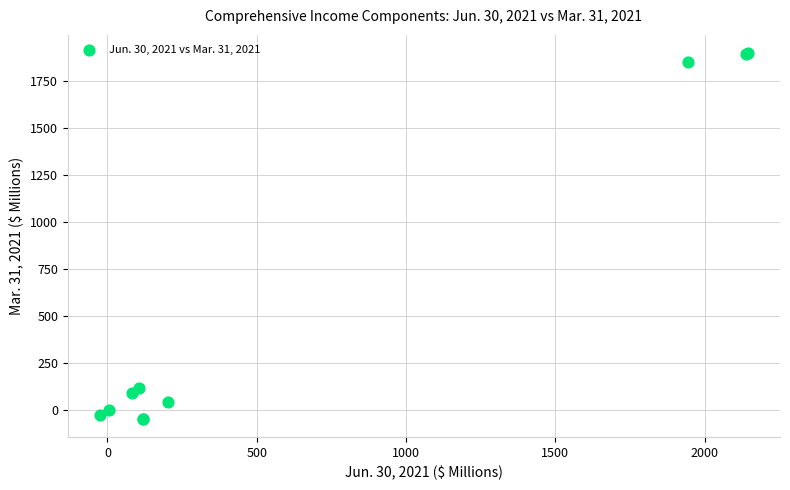

What Y value in the scatter plot is closest to 926?

117